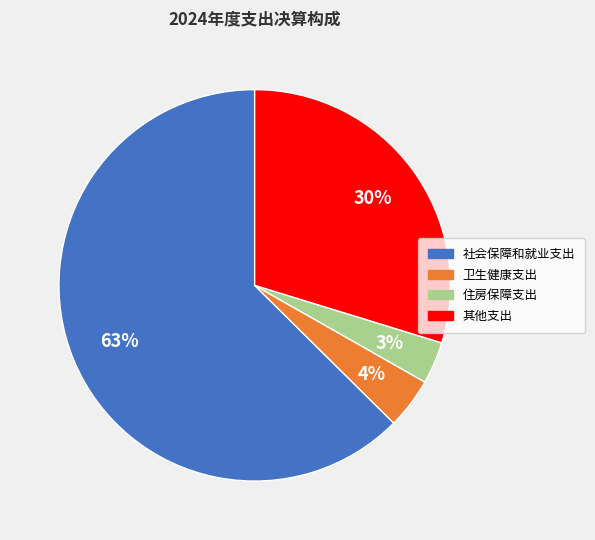

Count the number of slices in the pie.

4